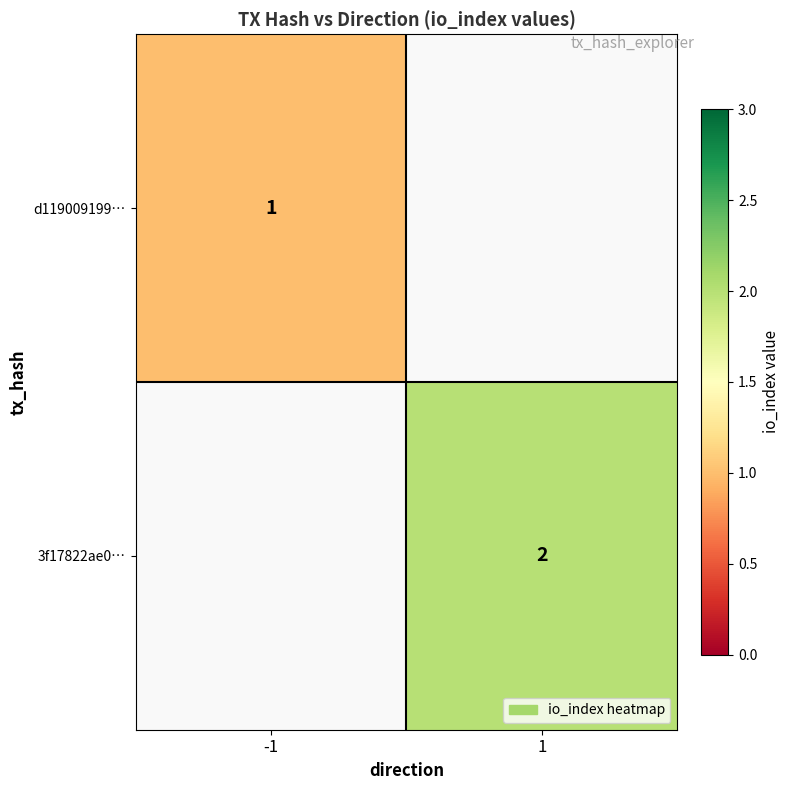

Between 1 and -1, which is larger?

-1